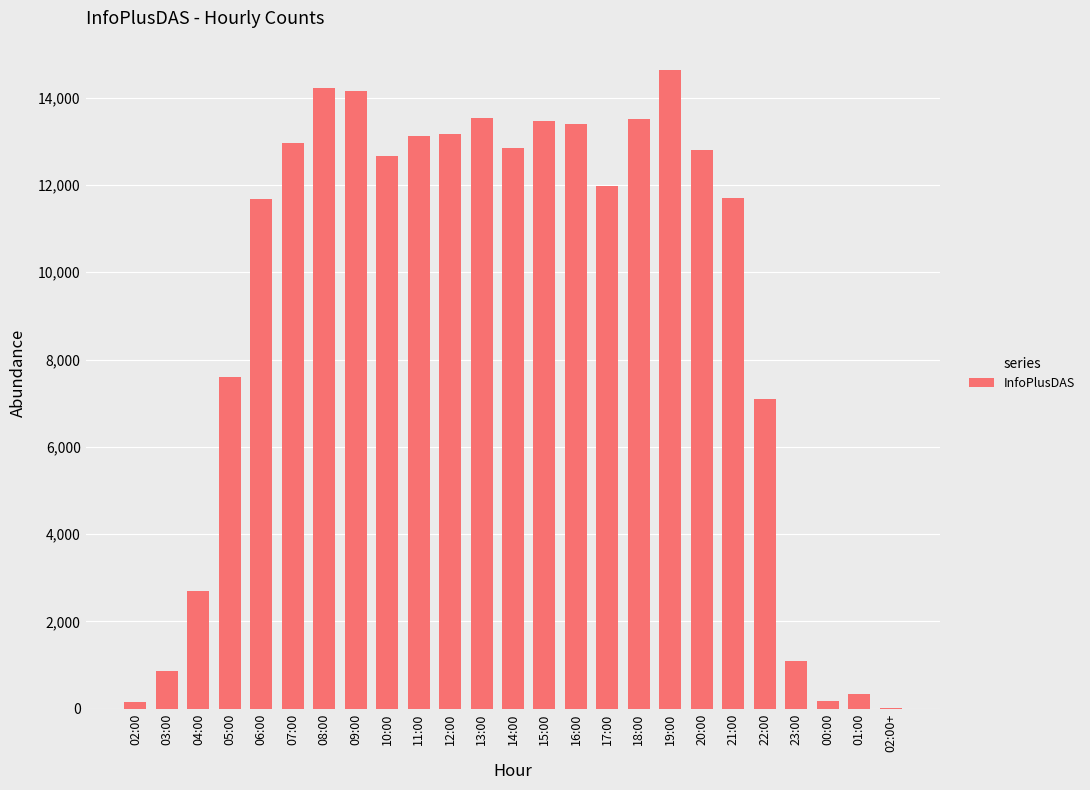

Is it true that the value at 17:00 is 20245?

False